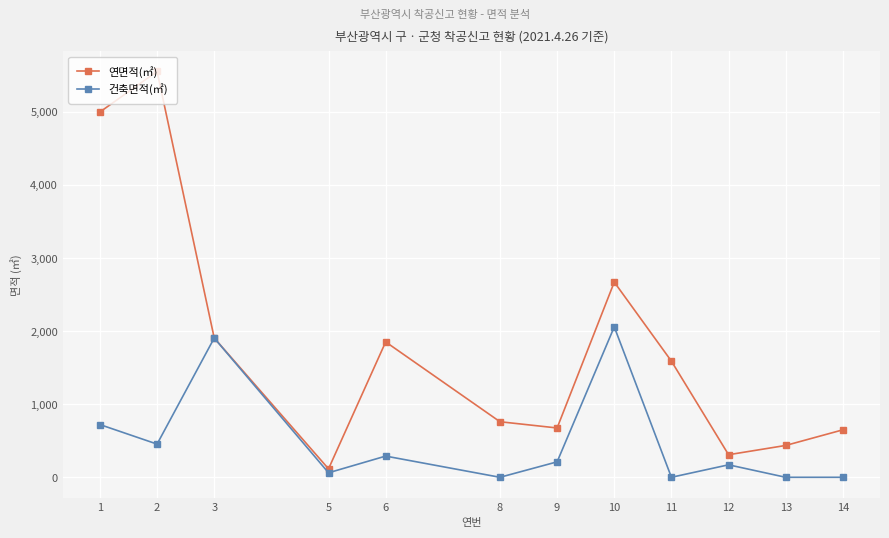

Rank the series by their maximum value, from highest to lowest.

연면적(㎡), 건축면적(㎡)